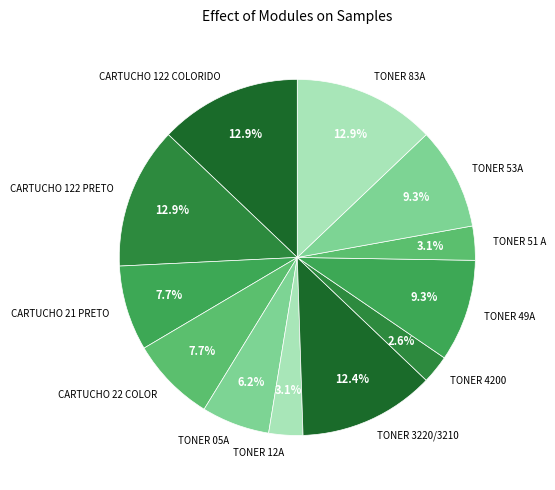

To the nearest percent, what is the average slice percentage?

8%